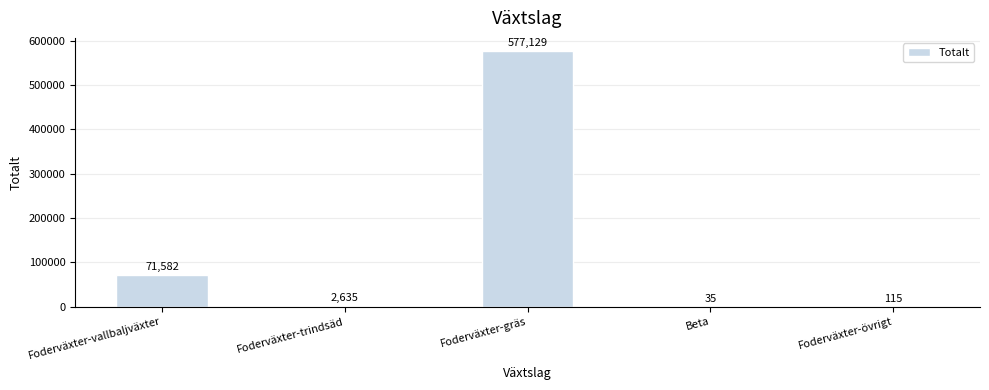

What is the change in value from Foderväxter-vallbaljväxter to Beta?

-71547